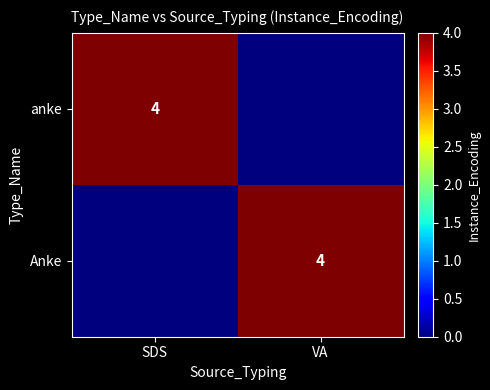

Is it true that Anke equals 4 at VA?

True